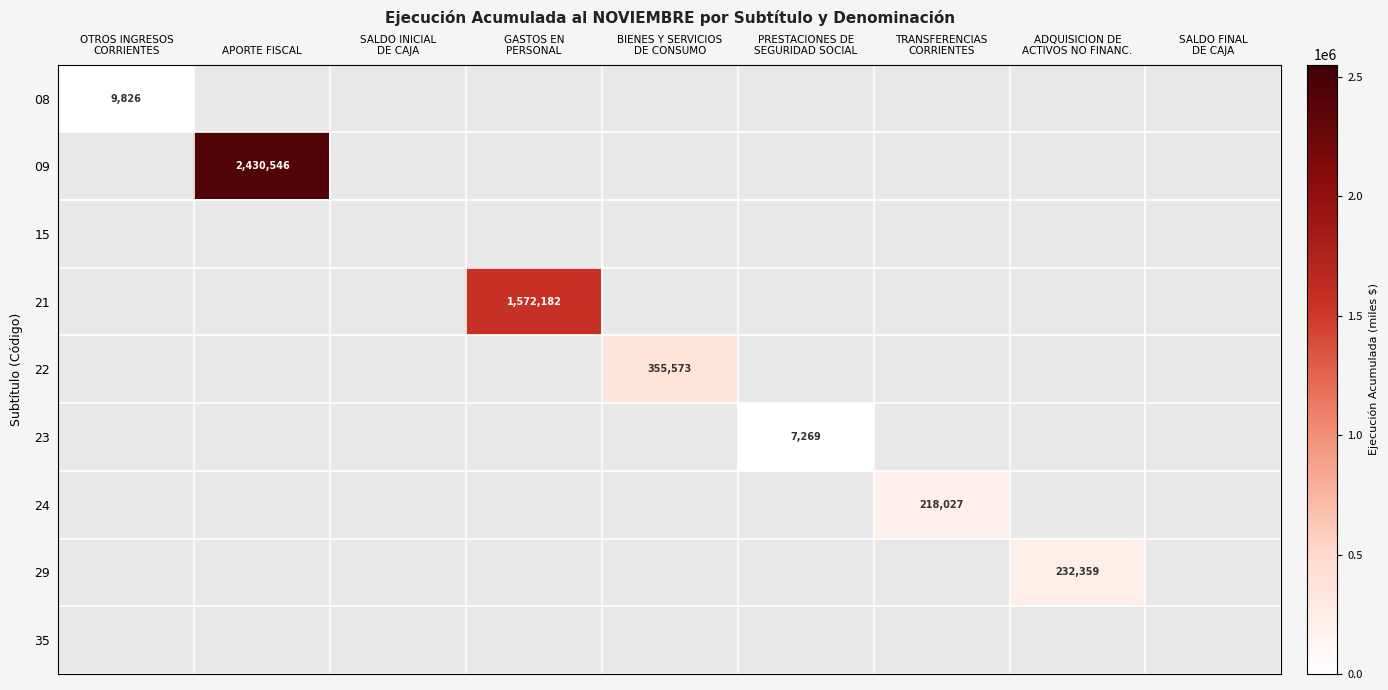

At how many categories does at least one series exceed 1753446?

1